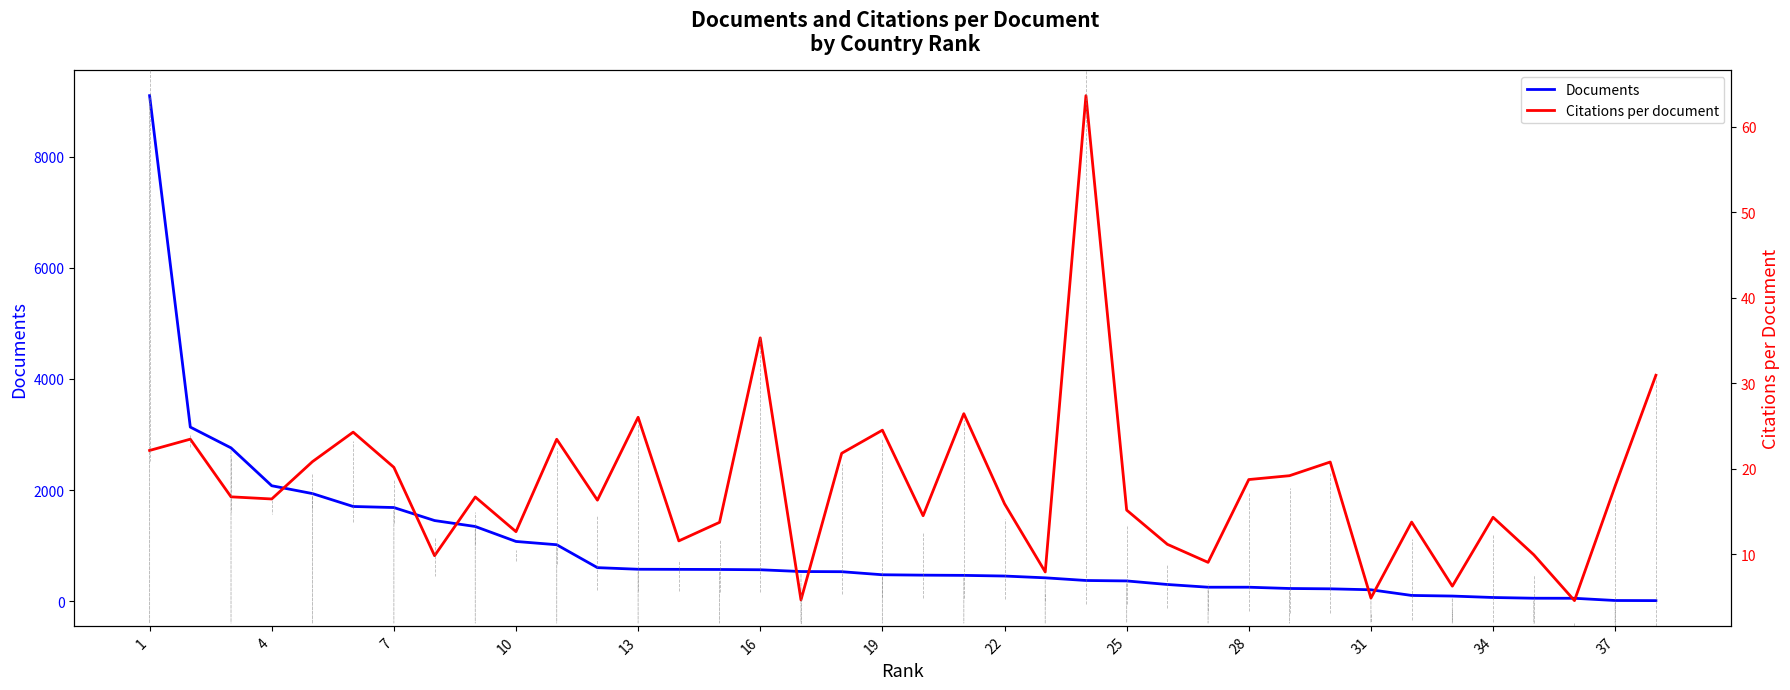

How many series are shown in this chart?

2